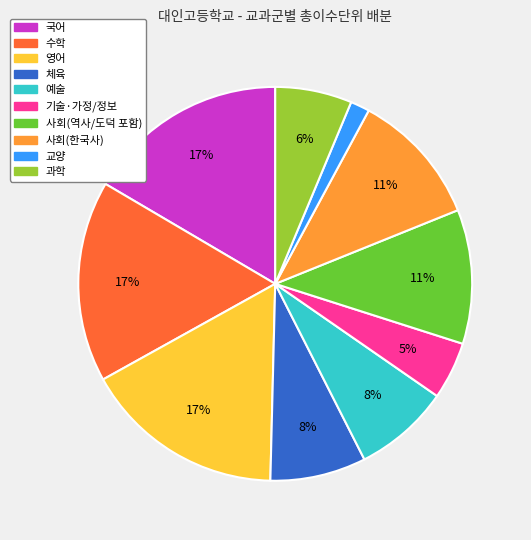

Do 기술·가정/정보 and 영어 together represent more than half of the pie?

No